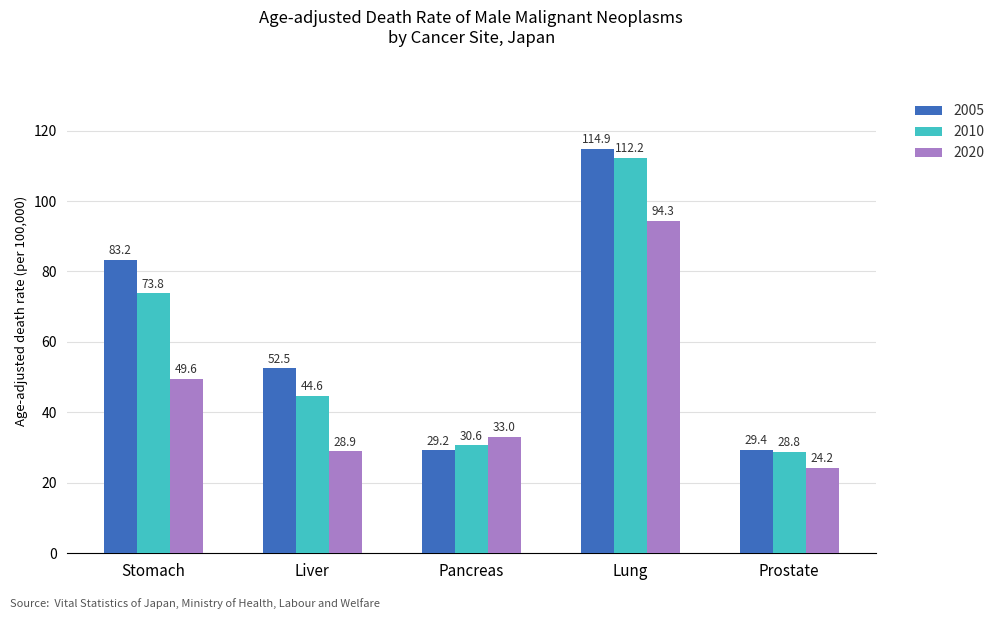

Between Stomach and Prostate, which series saw the biggest shift?

2005